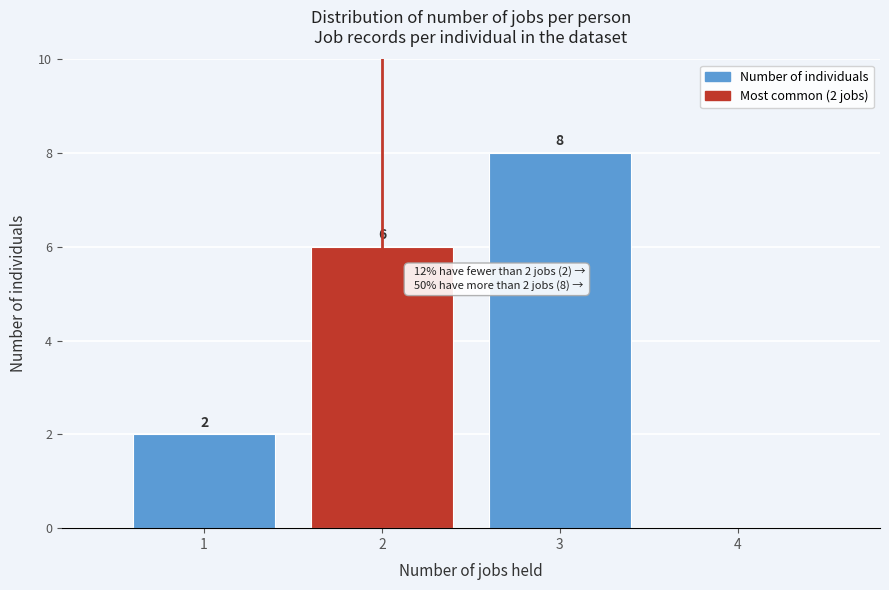

Which range on the x-axis has the tallest bar?

2.5 to 3.5